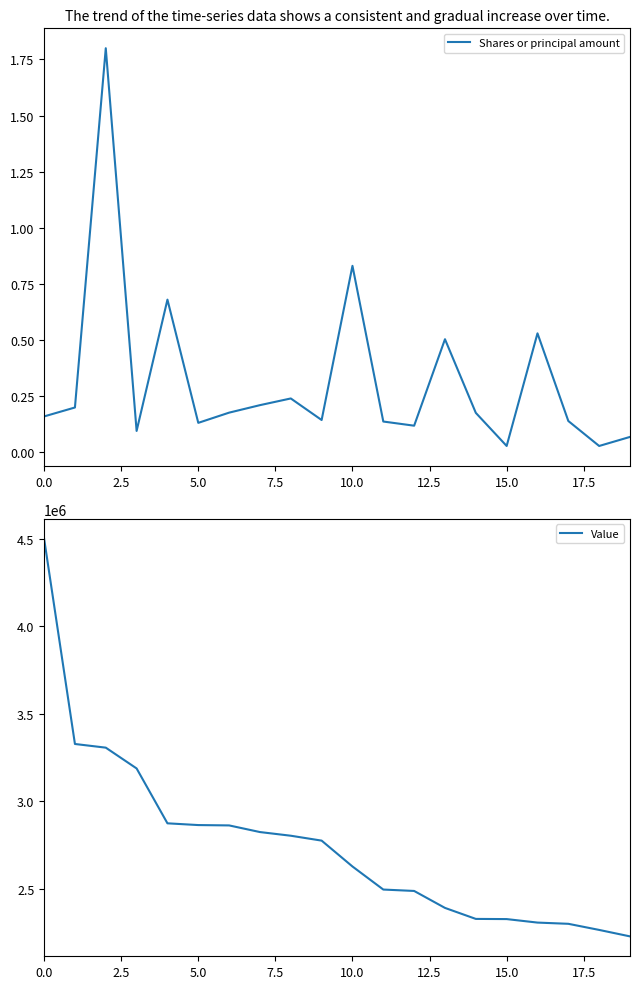

Is it true that Shares or principal amount equals 0.0 at 0.0?

False